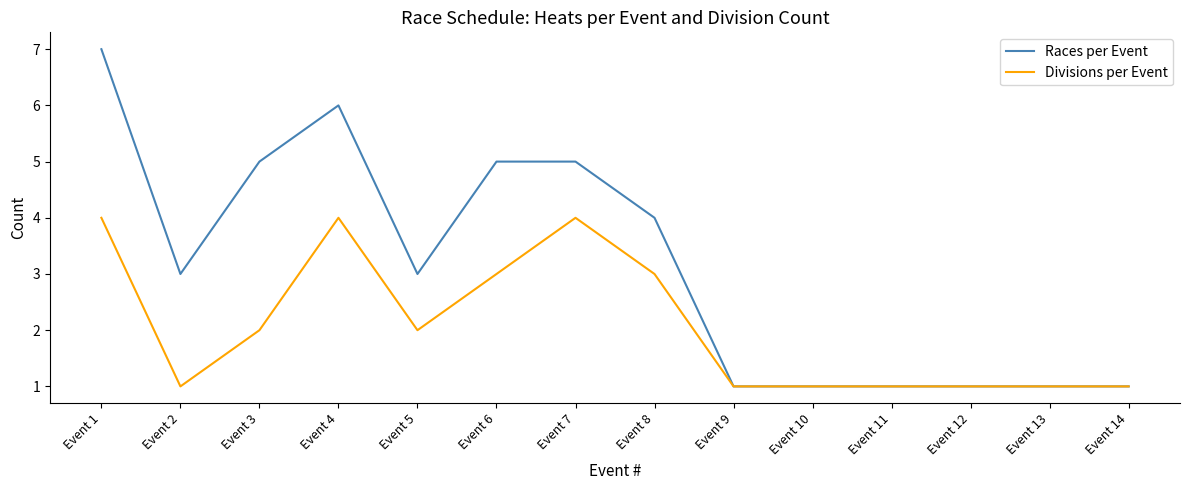

At which category is the sum across all series the highest?

Event 1